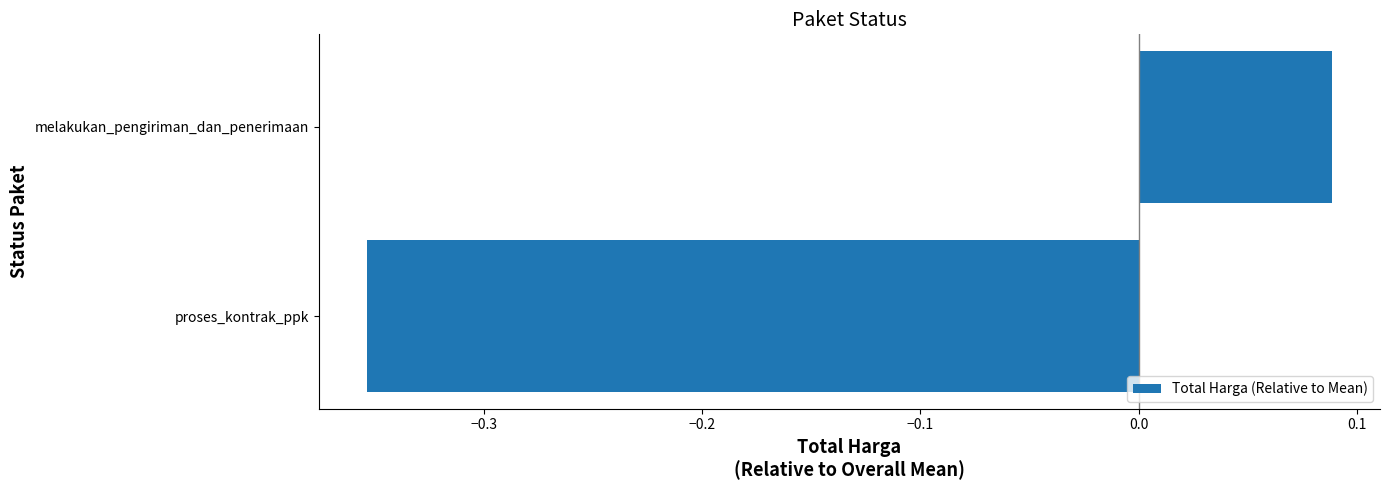

How many values are below 0?

1